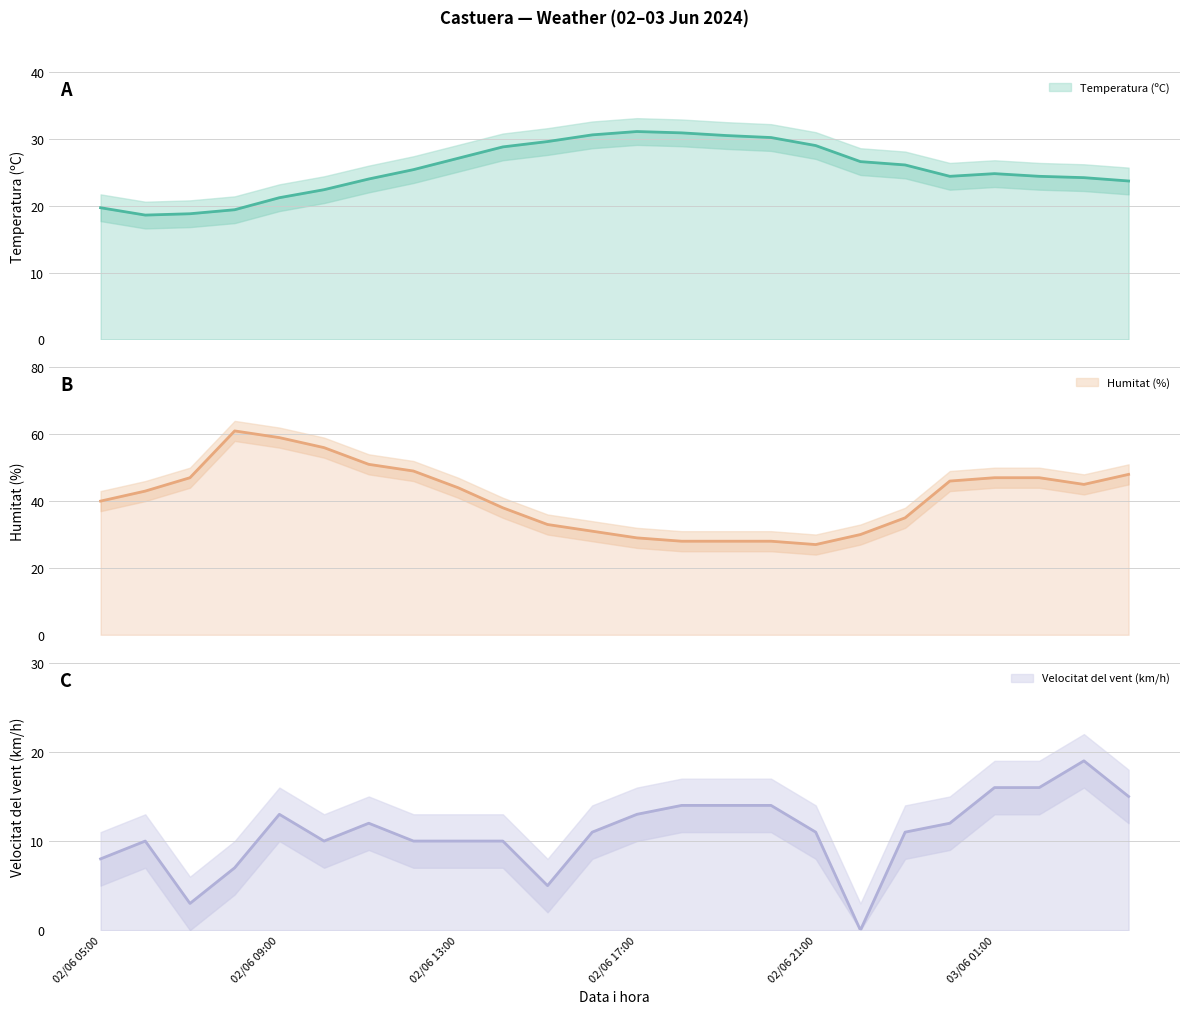

Rank the series by their average value, from lowest to highest.

Velocitat del vent (km/h), Temperatura (ºC), Humitat (%)